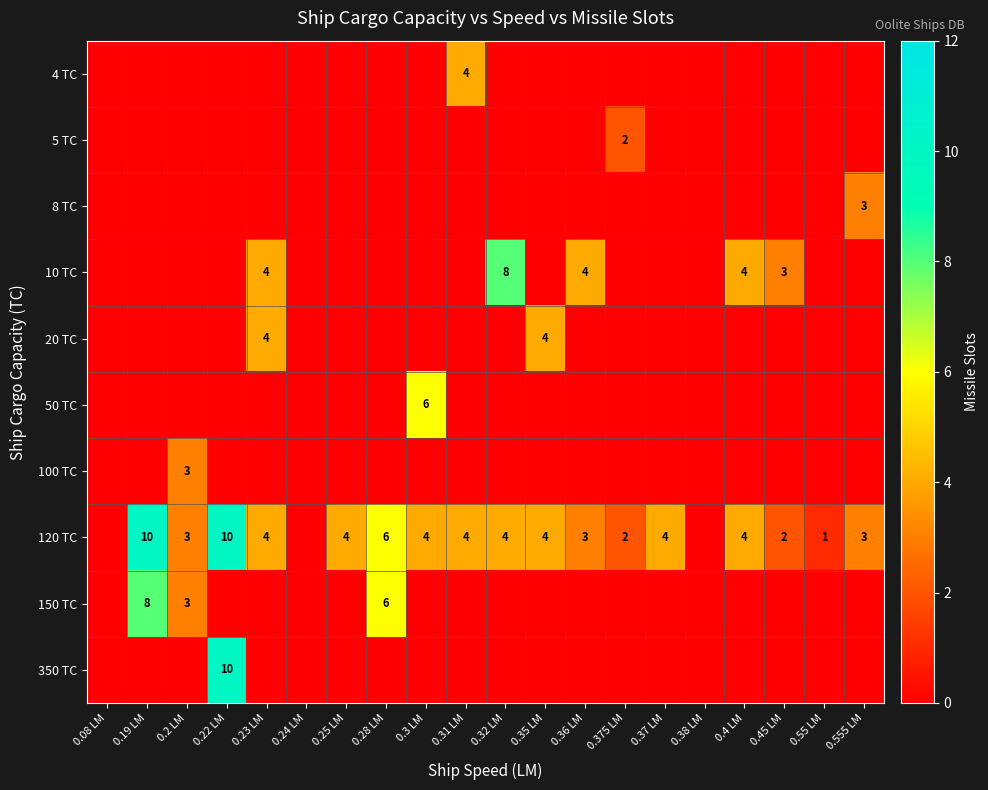

What is the sum of the 120 TC values at 0.55 LM and 0.36 LM?

4